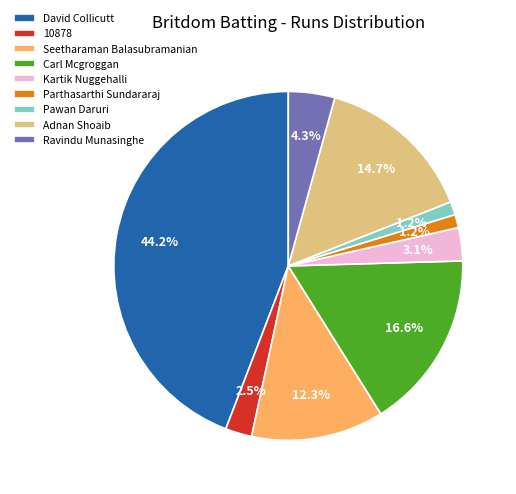

Is there any slice that represents more than half of the pie?

No